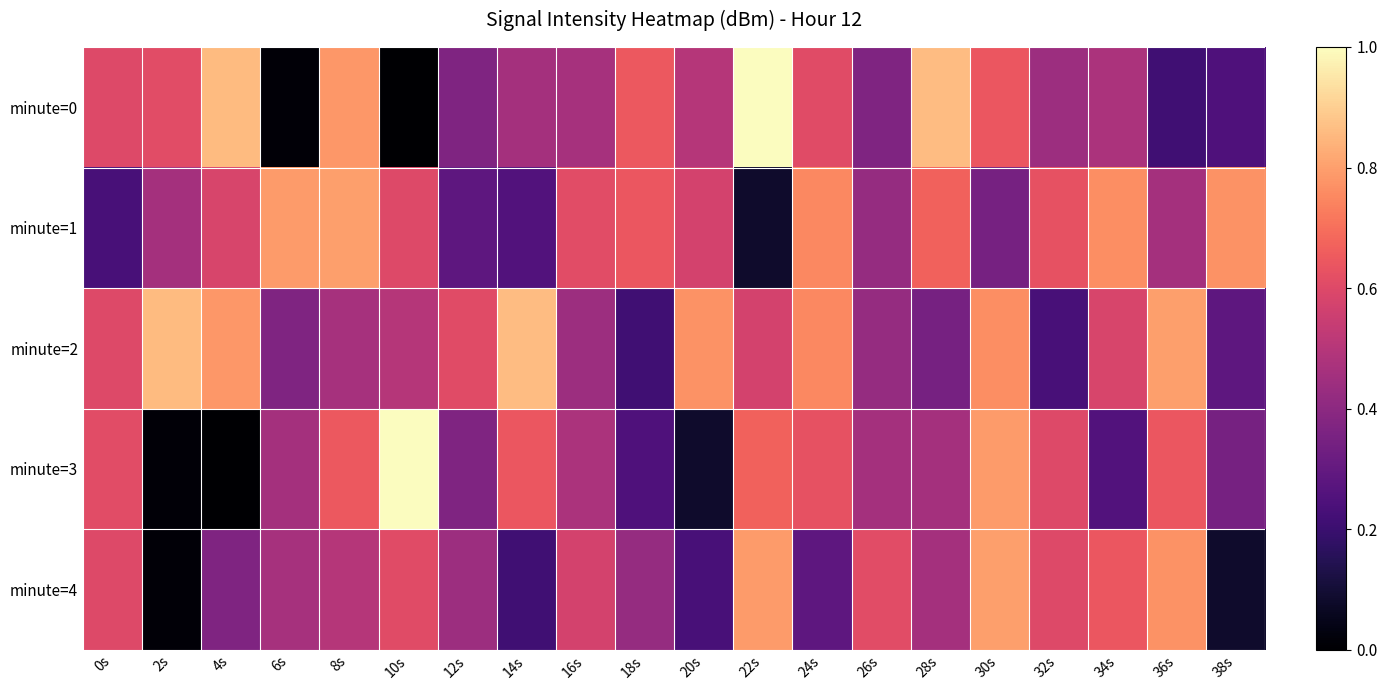

At which category is the sum across all series the highest?

30s